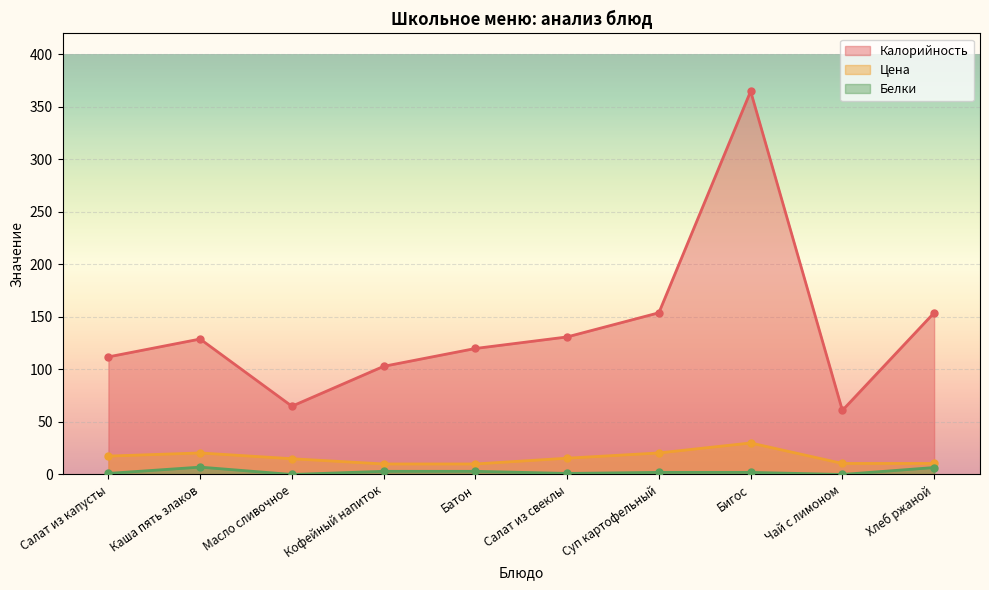

What are all the series names shown in the legend?

Калорийность, Цена, Белки